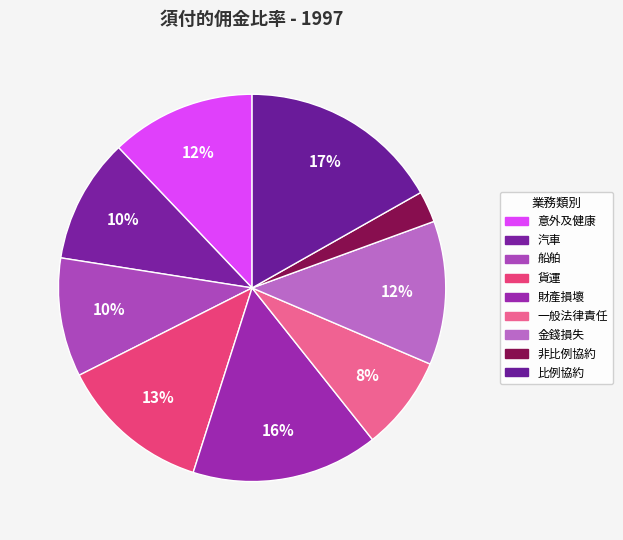

What percentage do 金錢損失 and 汽車 together represent?

22.4%